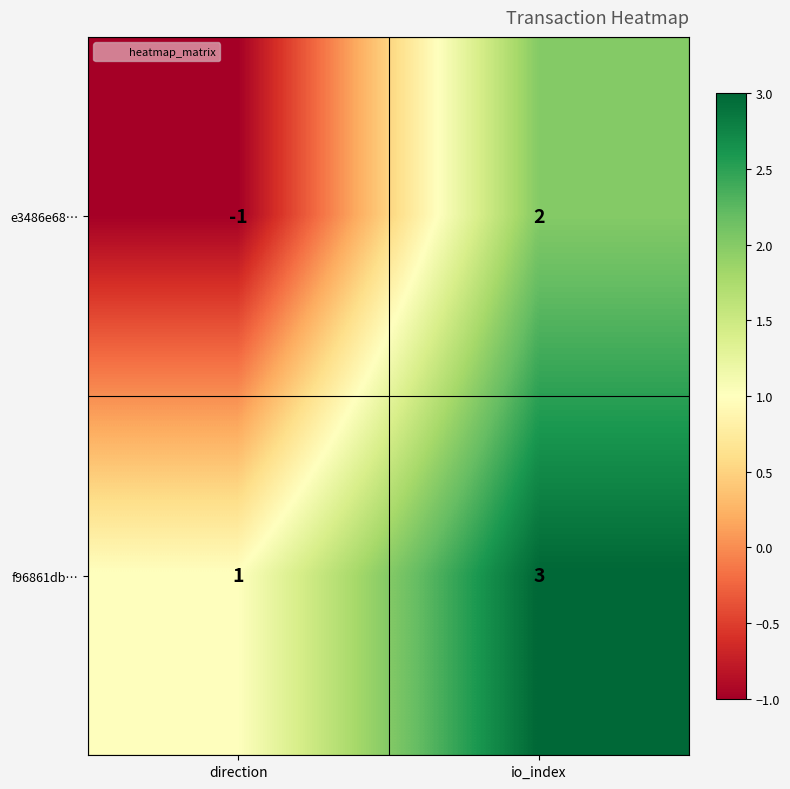

Rank the series by their average value, from lowest to highest.

e3486e68…, f96861db…